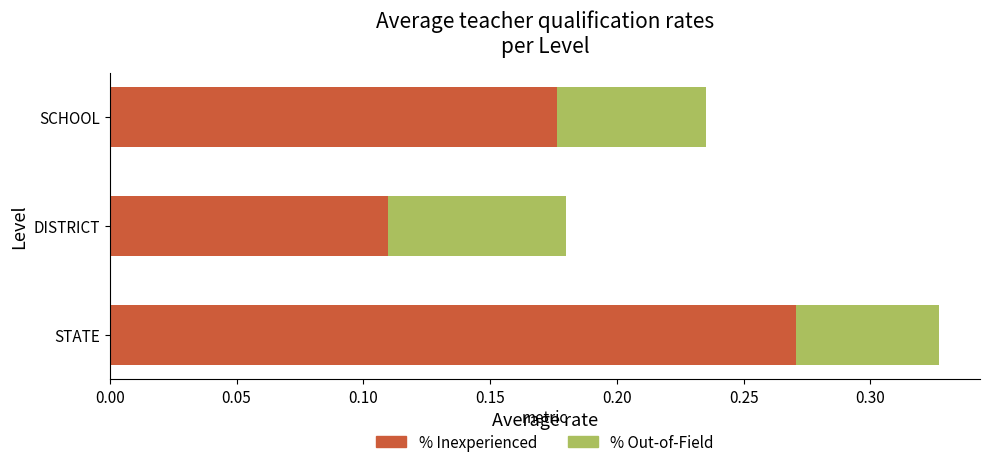

At which category is the sum across all series the highest?

STATE